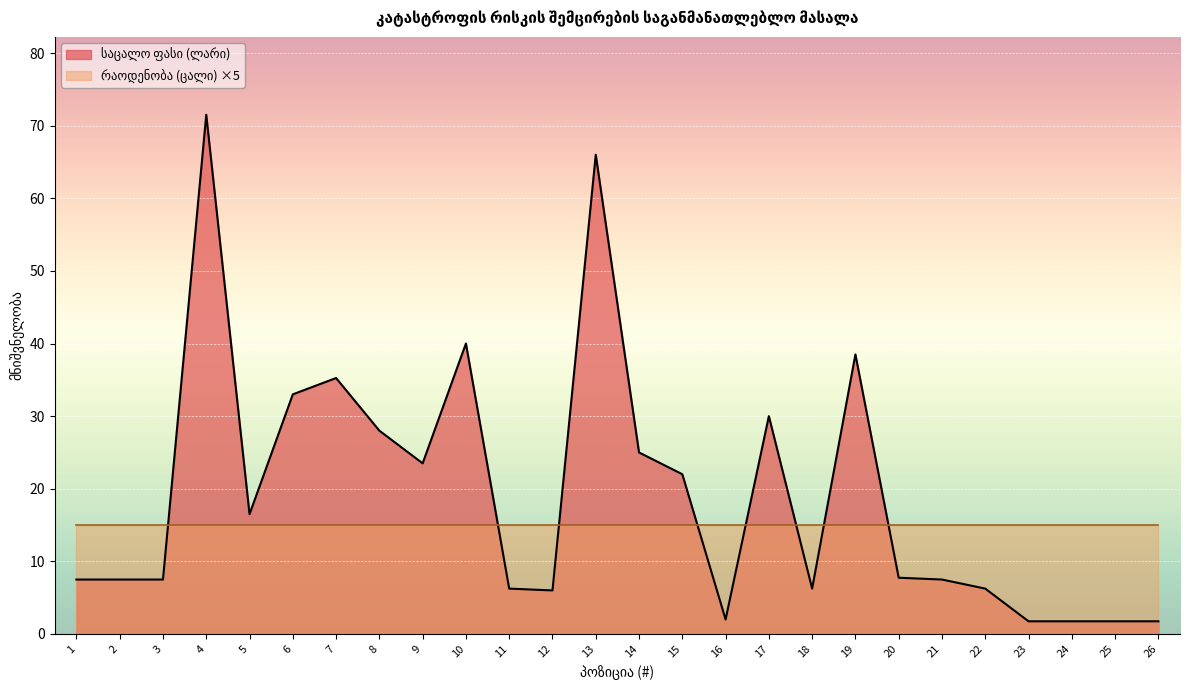

Is it true that the value at 18 is 6.2?

True